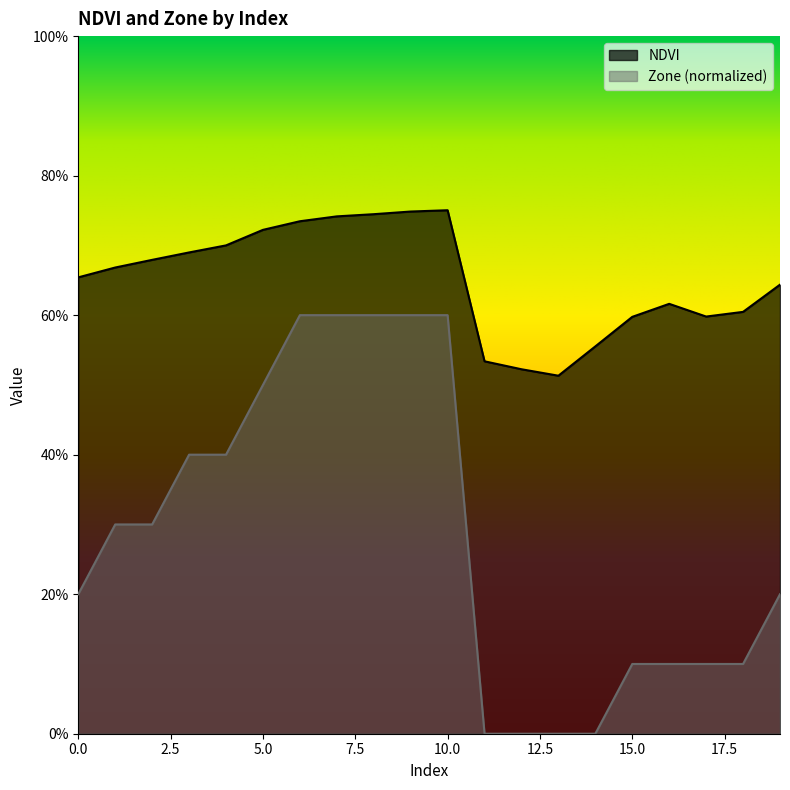

List the labels in order of Zone value, largest first.

6, 7, 8, 9, 10, 5, 3, 4, 1, 2, 0, 19, 15, 16, 17, 18, 11, 12, 13, 14